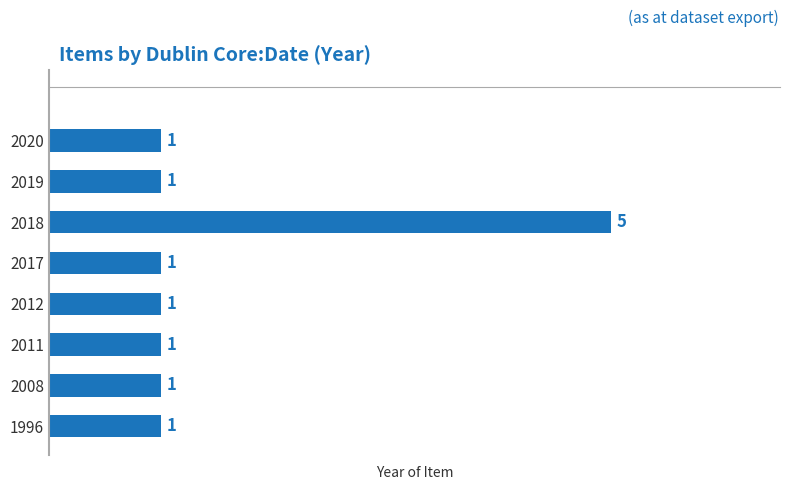

What is the smallest value displayed?

1